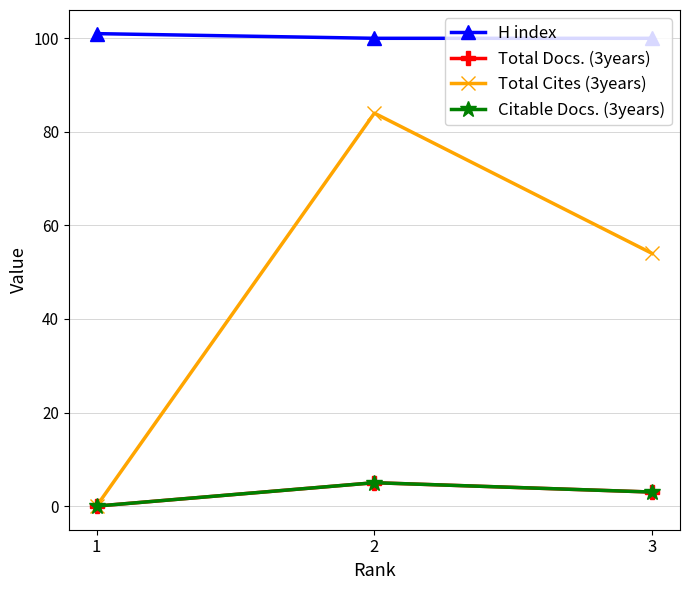

Does the chart have visible grid lines?

Yes